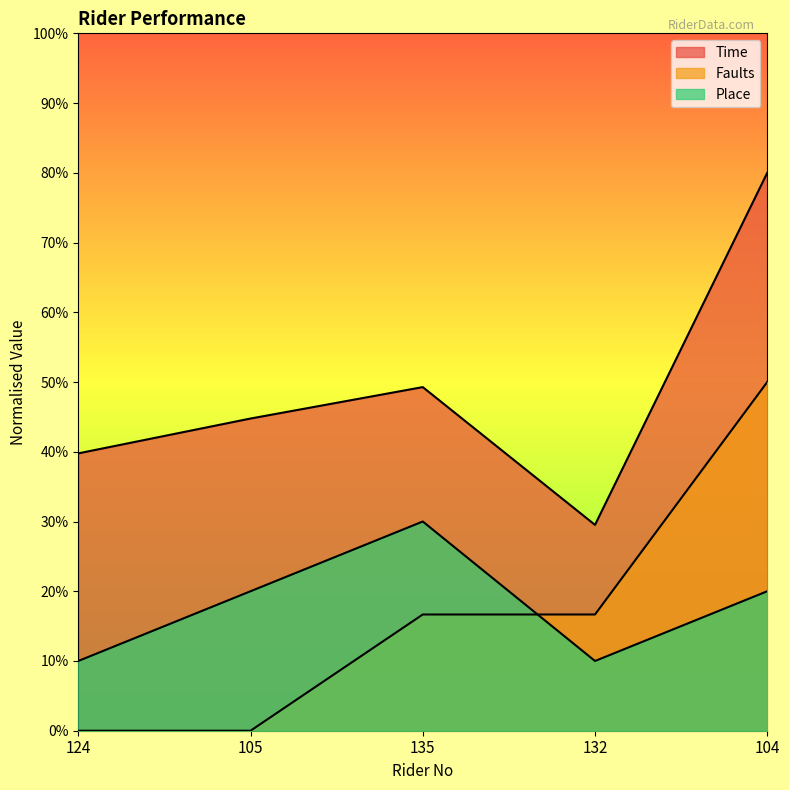

What position from the left is 135?

3